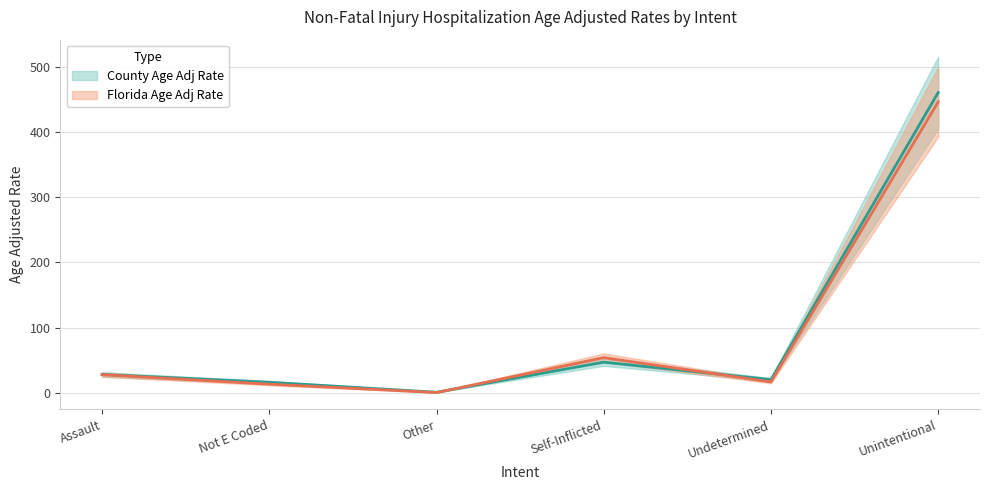

At which category does Florida Age Adj Rate reach its first local valley?

Other